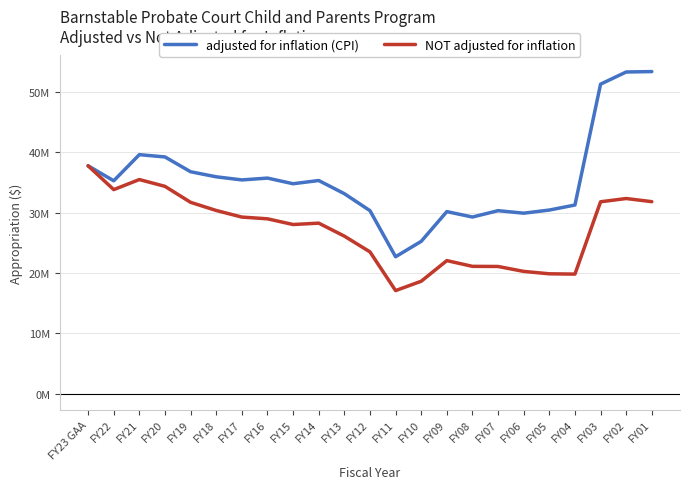

Is this an area chart (filled region under the line)?

No